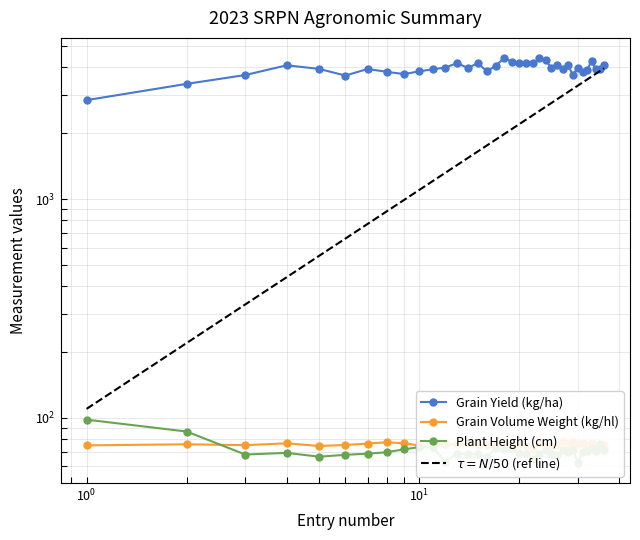

Which series has the widest spread of values?

Grain Yield (kg/ha)